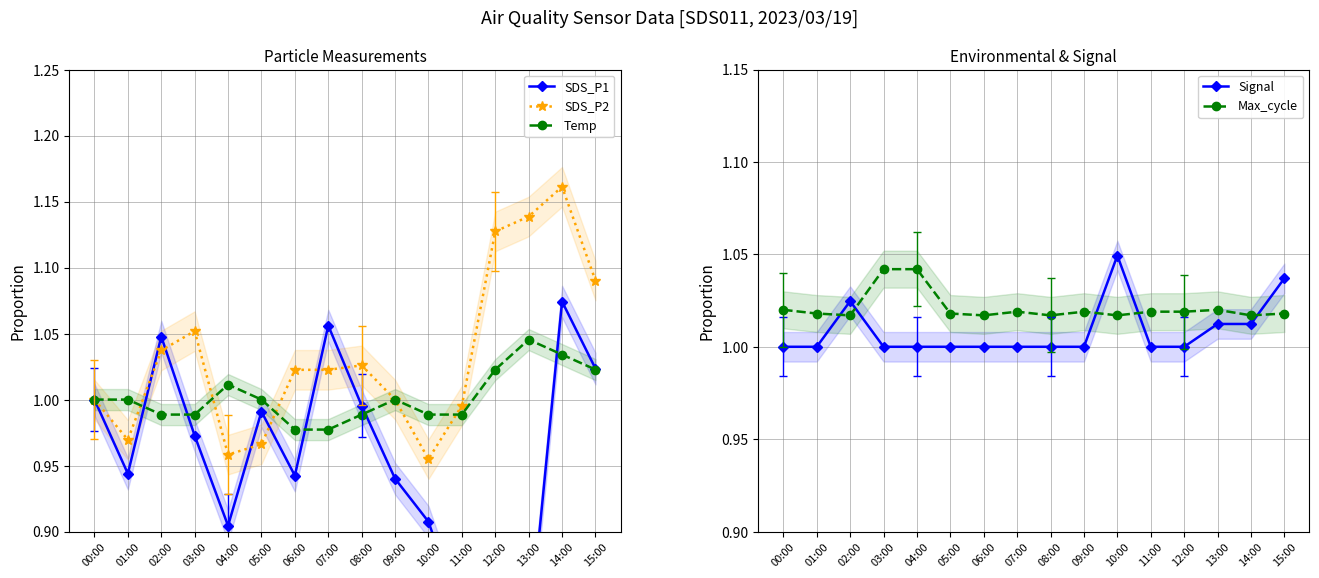

At how many categories does at least one series exceed 1?

16